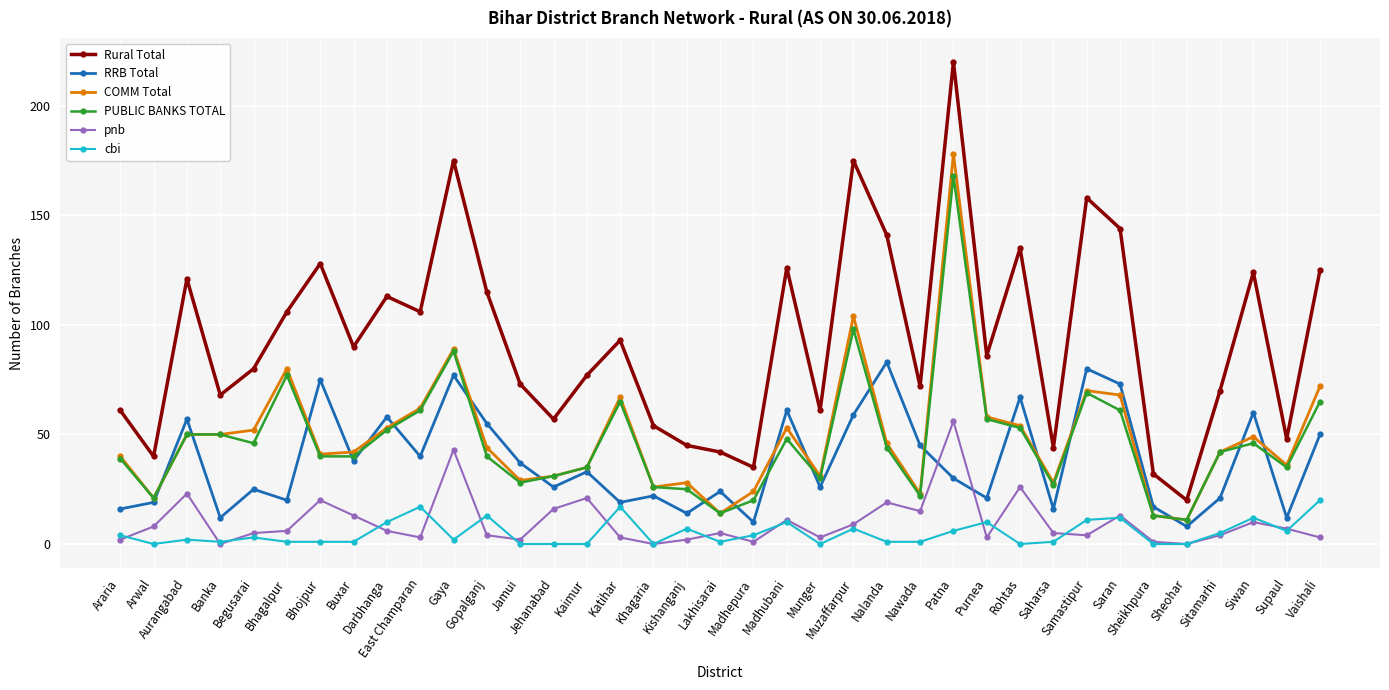

Between Banka and East Champaran, which series saw the biggest shift?

Rural Total